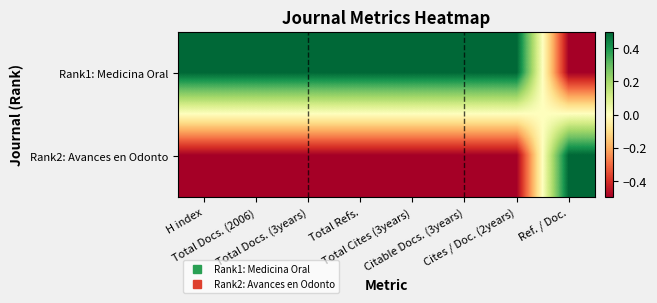

Which series has the largest range (max minus min)?

Rank1: Medicina Oral